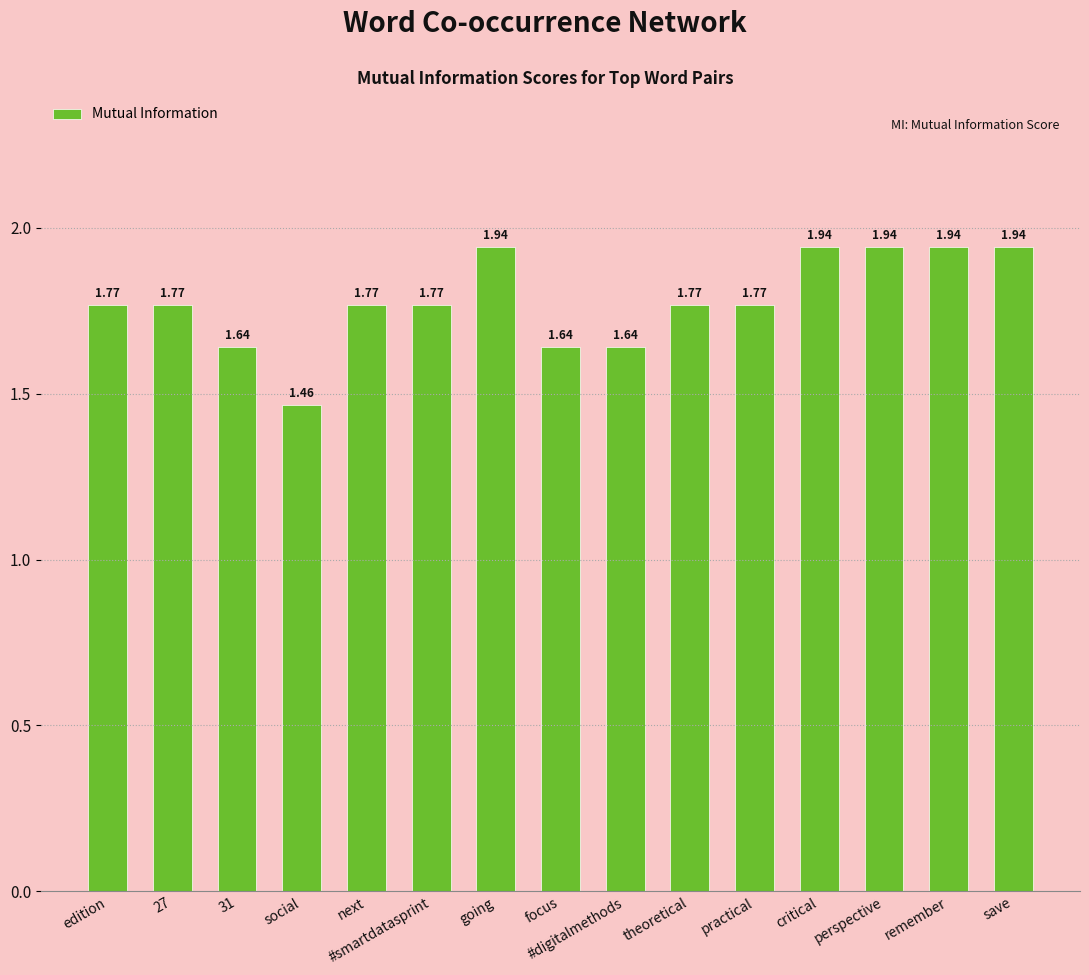

What is the change in value from #digitalmethods to theoretical?

+0.1